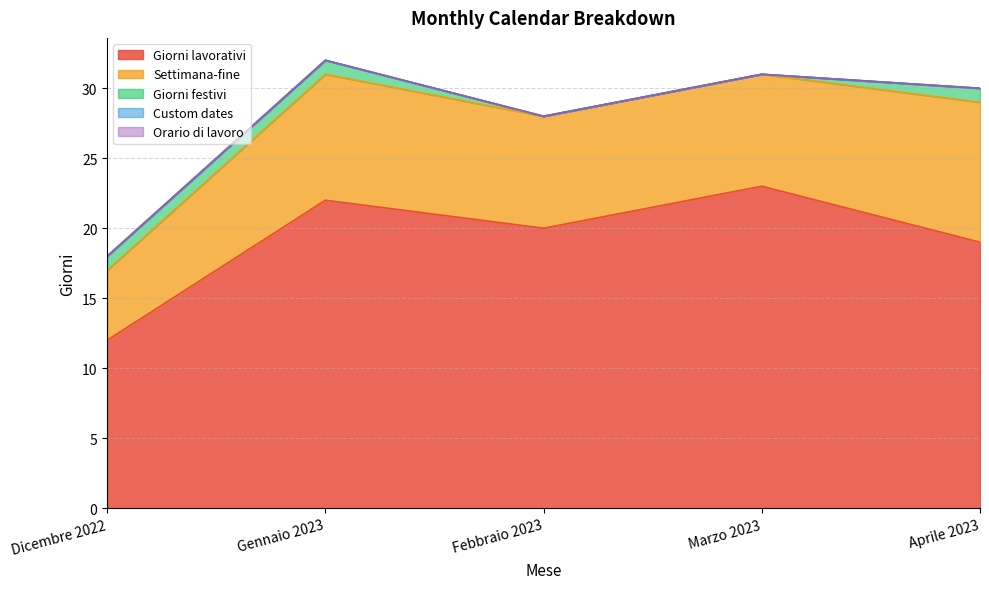

True or false: Giorni festivi has more than 0 points higher than both neighbors.

False